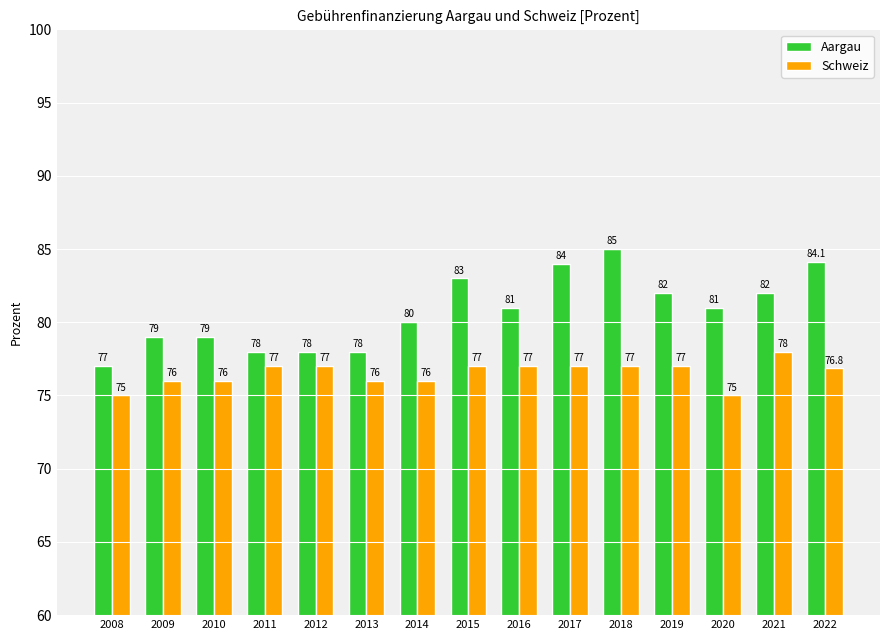

What is the total value across all series at 2008?

152.0